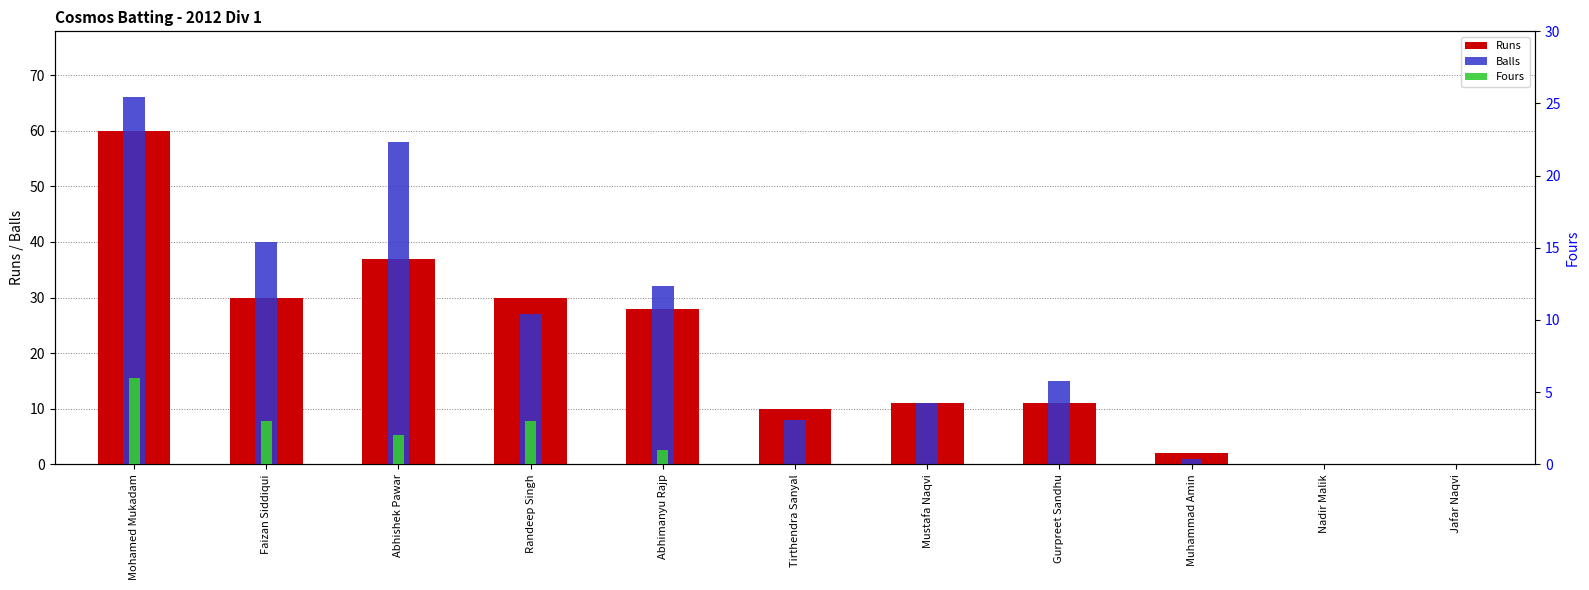

Reading left to right, what are all the values shown in this chart?

Runs: 60	30	37	30	28	10	11	11	2	0	0
Balls: 66	40	58	27	32	8	11	15	1	0	0
Fours: 6	3	2	3	1	0	0	0	0	0	0